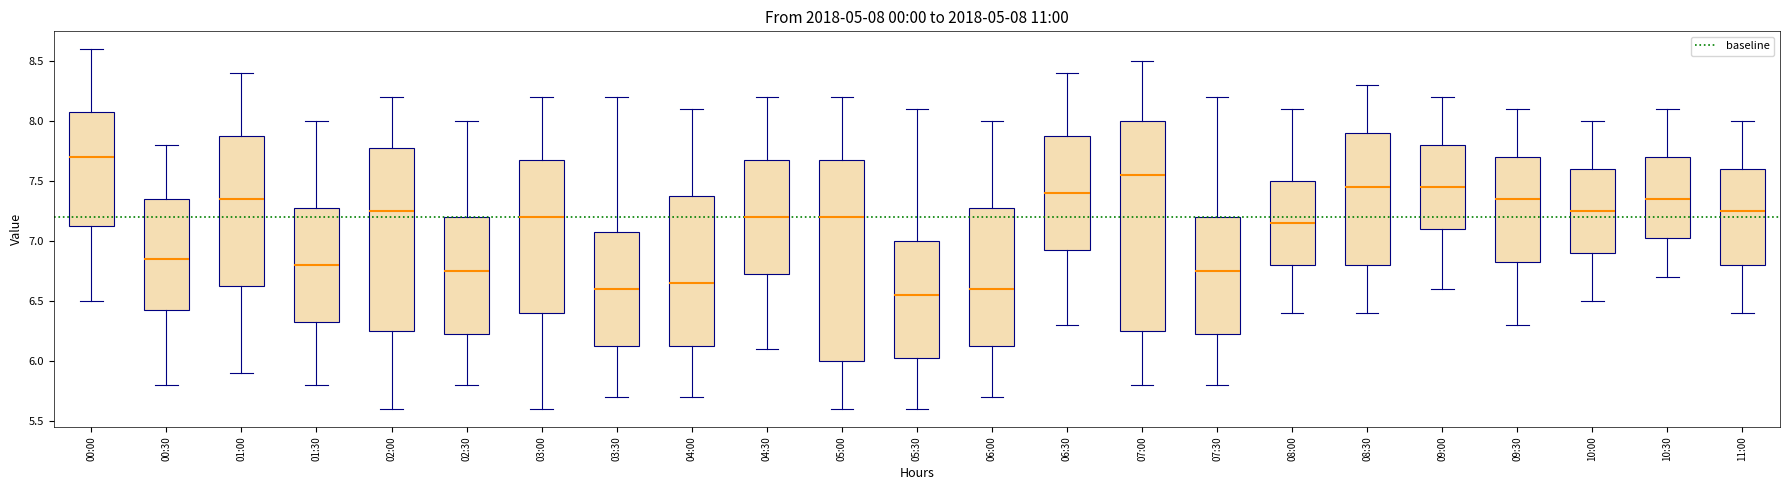

Which box is the tallest, from its lower edge to its upper edge?

07:00